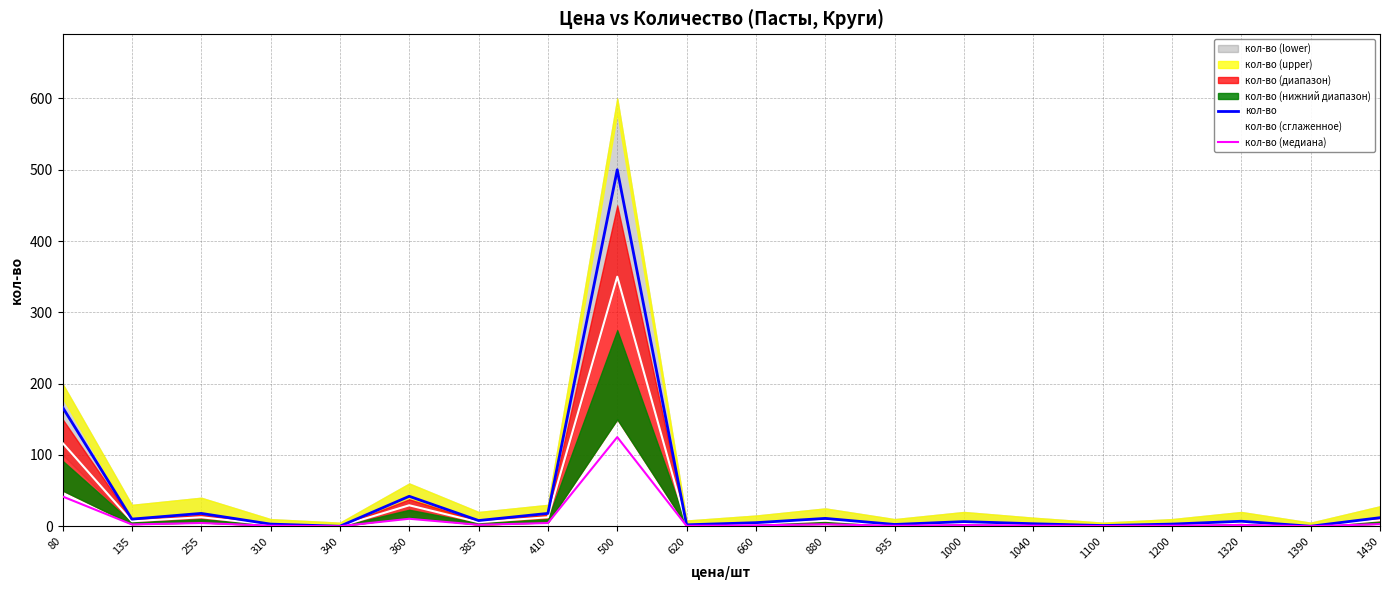

True or false: кол-во (медиана) and кол-во cross at least once.

False